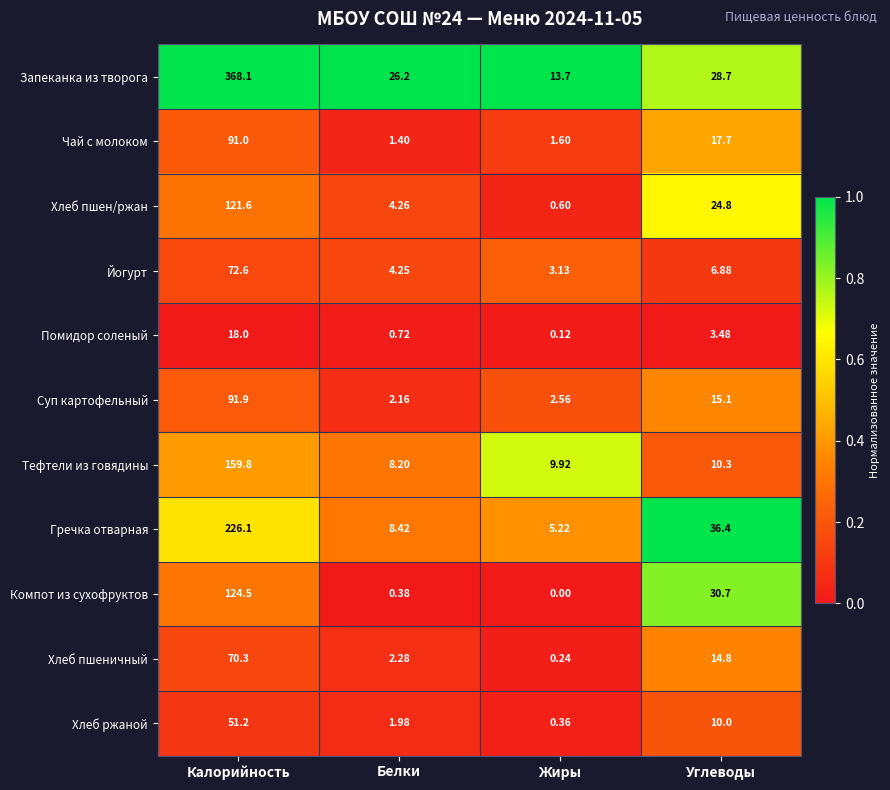

At how many categories does at least one series exceed 0?

4